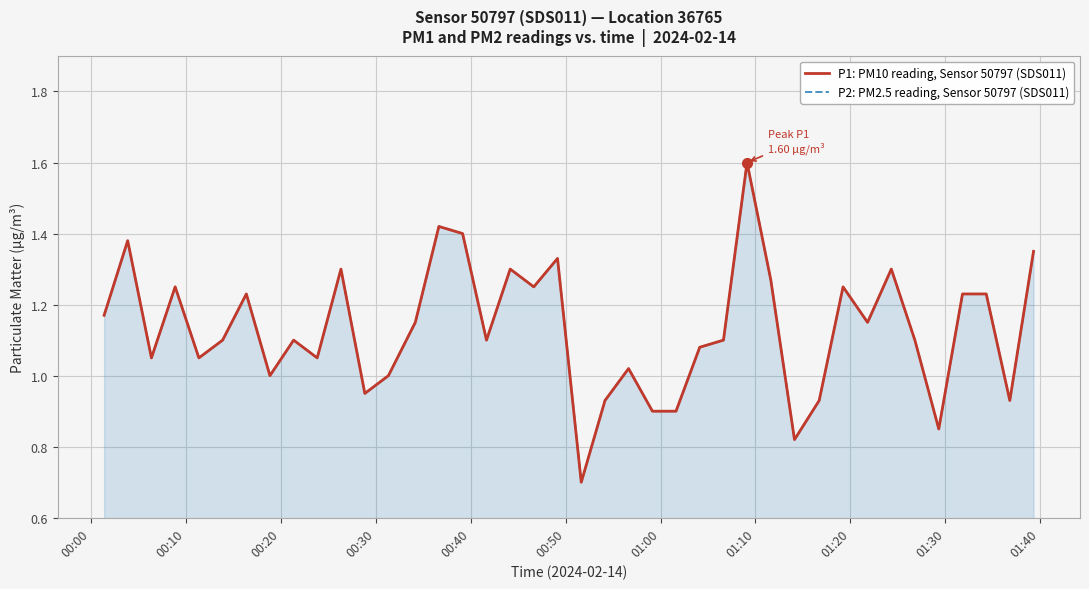

Reading left to right, extract all data points from this chart.

P1: PM10 reading, Sensor 50797 (SDS011): 1.2	1.4	1.1	1.2	1.1	1.1	1.2	1.0	1.1	1.1	1.3	0.9	1.0	1.1	1.4	1.4	1.1	1.3	1.2	1.3	0.7	0.9	1.0	0.9	0.9	1.1	1.1	1.6	1.3	0.8	0.9	1.2	1.1	1.3	1.1	0.8	1.2	1.2	0.9	1.4
P2: PM2.5 reading, Sensor 50797 (SDS011): 1.2	1.4	1.1	1.2	1.1	1.1	1.2	1.0	1.1	1.1	1.3	0.9	1.0	1.1	1.4	1.4	1.1	1.3	1.2	1.3	0.7	0.9	1.0	0.9	0.9	1.1	1.1	1.6	1.3	0.8	0.9	1.2	1.1	1.3	1.1	0.8	1.2	1.2	0.9	1.4